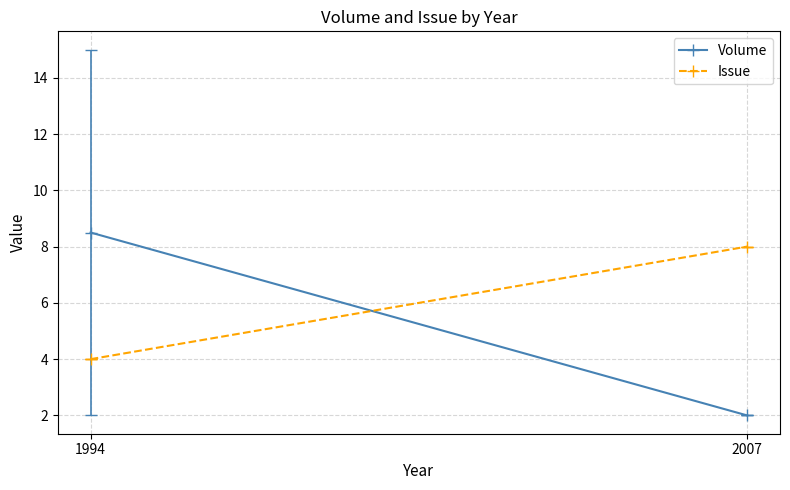

How many data points in Volume are less than 8?

1